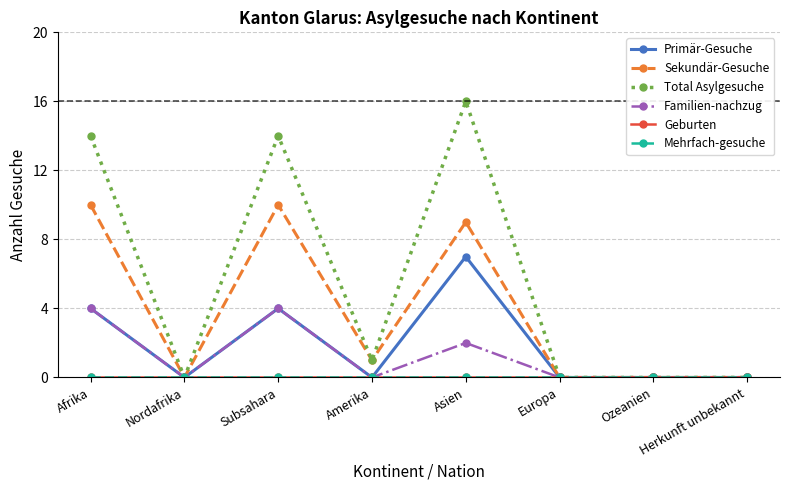

Which category has the highest value in the Geburten series?

Afrika